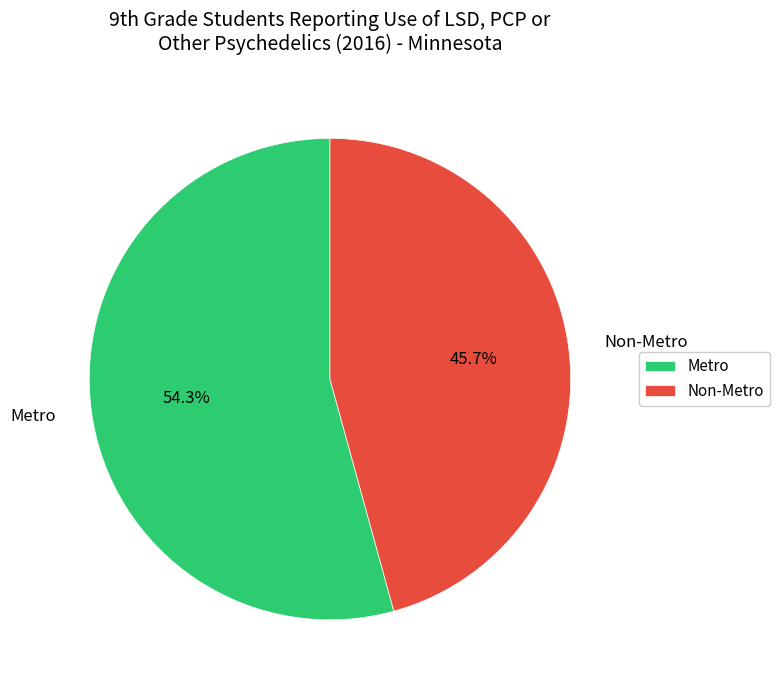

To the nearest percent, what is the difference between the Non-Metro and Metro slice percentages?

9%